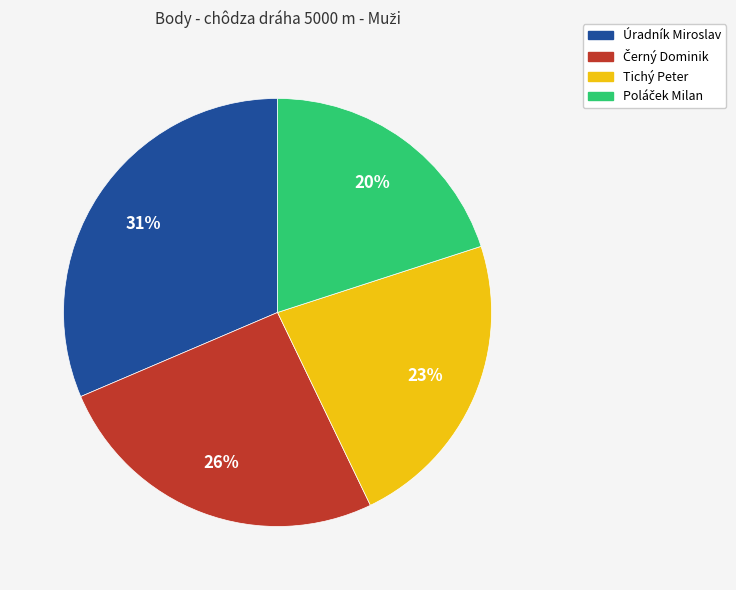

Is it true that Úradník Miroslav is 31% of the pie?

True